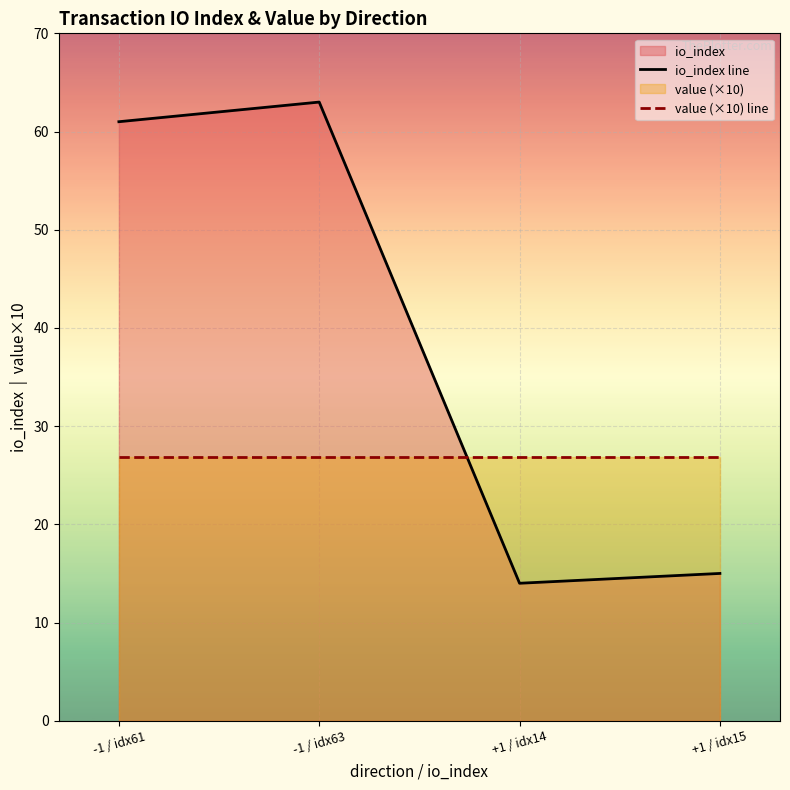

At how many categories does at least one series exceed 15?

4